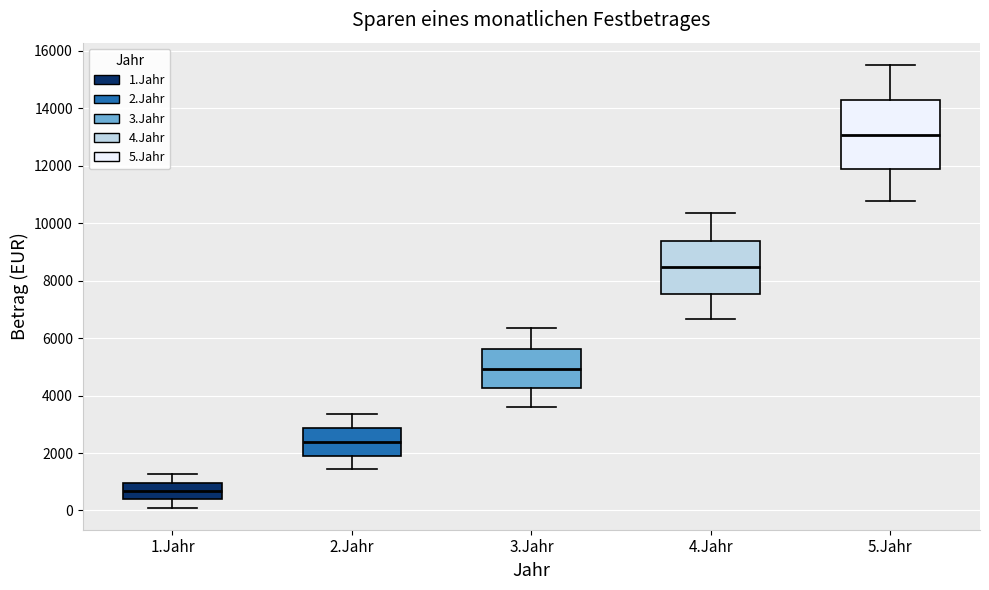

Comparing the boxes themselves (not the whiskers), which one is the tallest?

5.Jahr